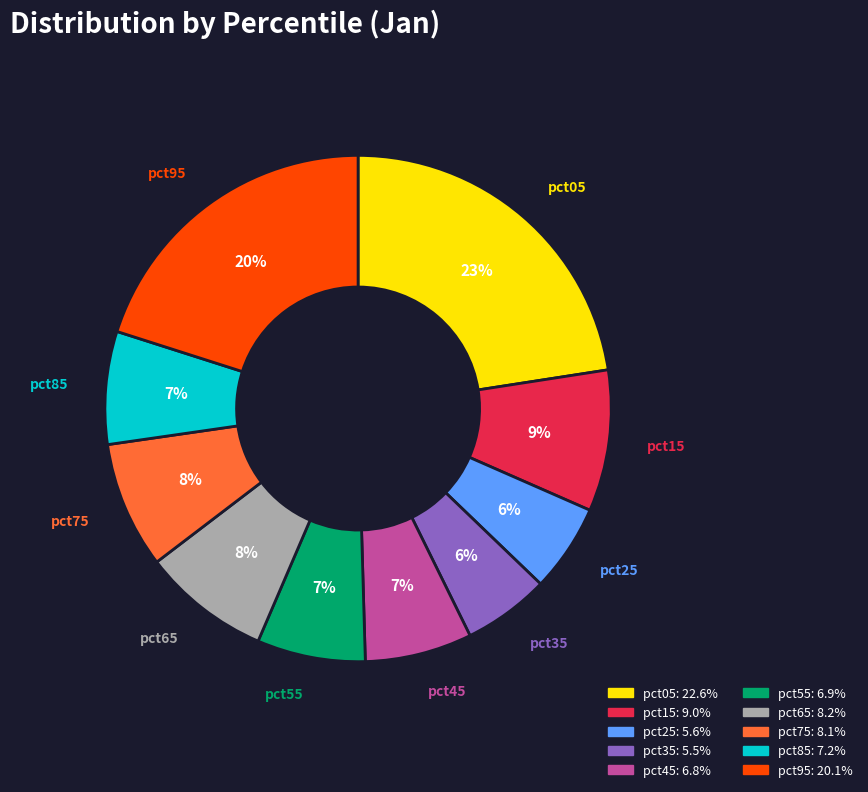

Which slice is the largest?

pct05